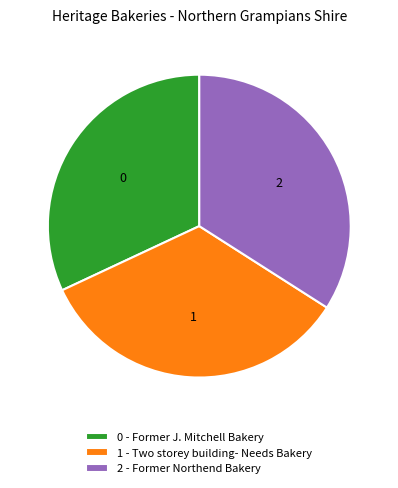

Which has a higher value, 2 - Former Northend Bakery or 0 - Former J. Mitchell Bakery?

2 - Former Northend Bakery